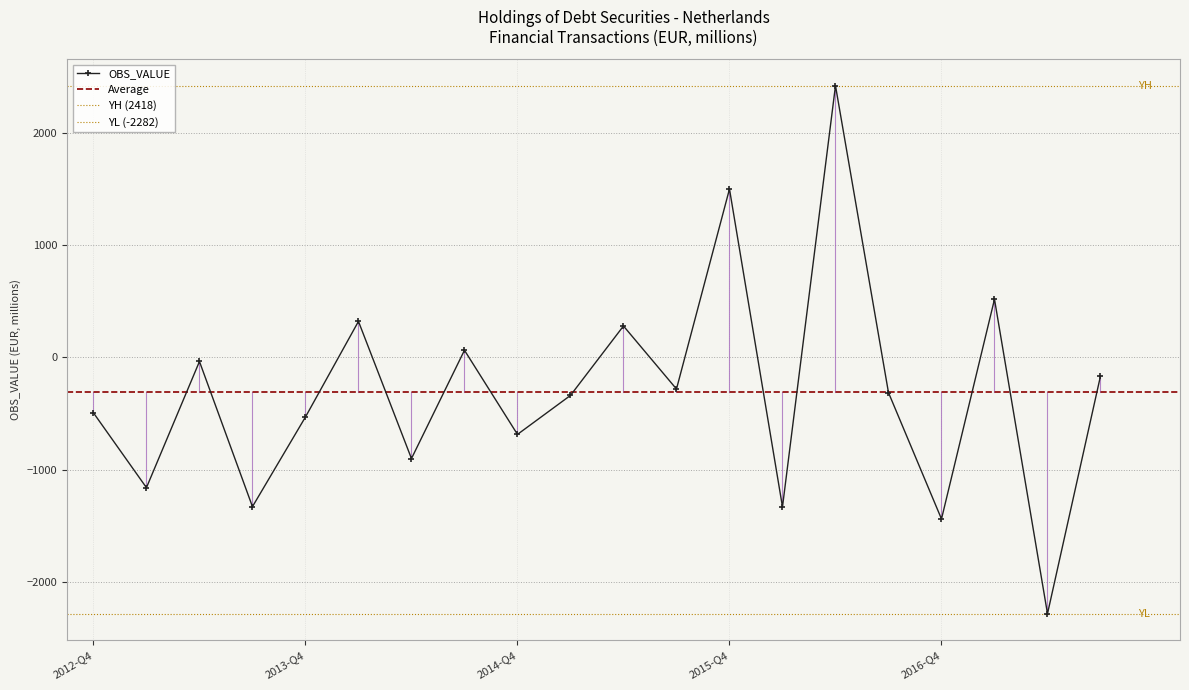

At which label is the value closest to 68?

2014-Q3